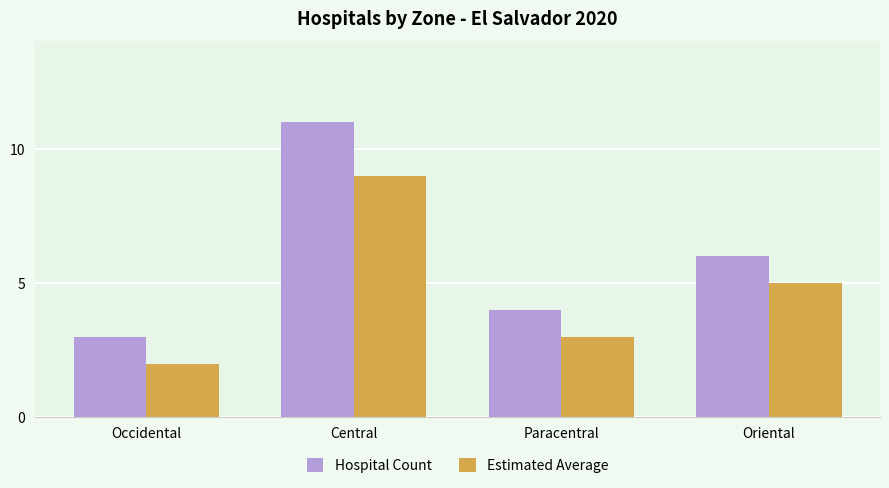

Is the value of Estimated Average at Paracentral greater than the value of Hospital Count at Oriental?

No